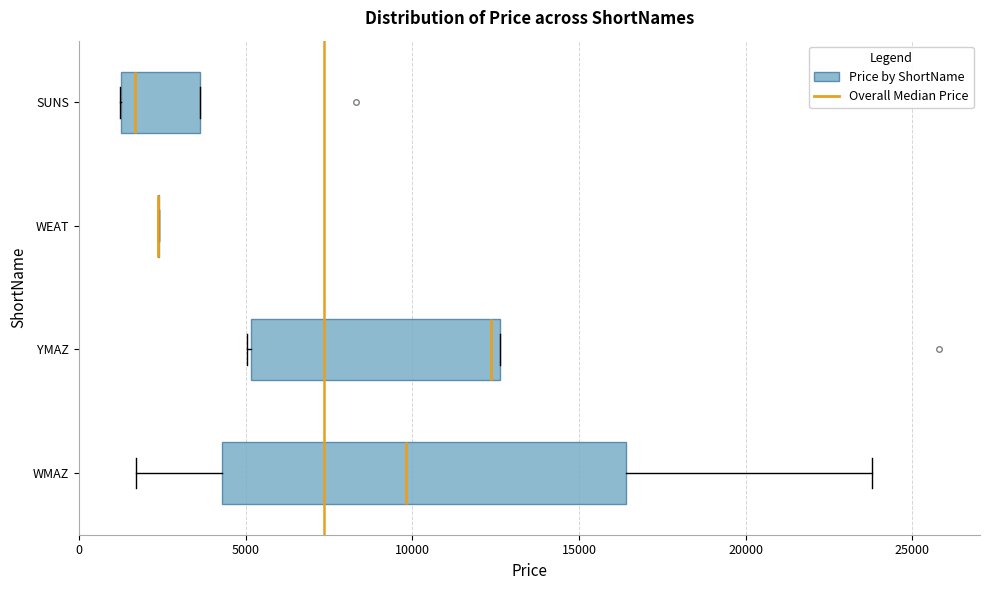

Which box is the widest, from its left edge to its right edge?

WMAZ